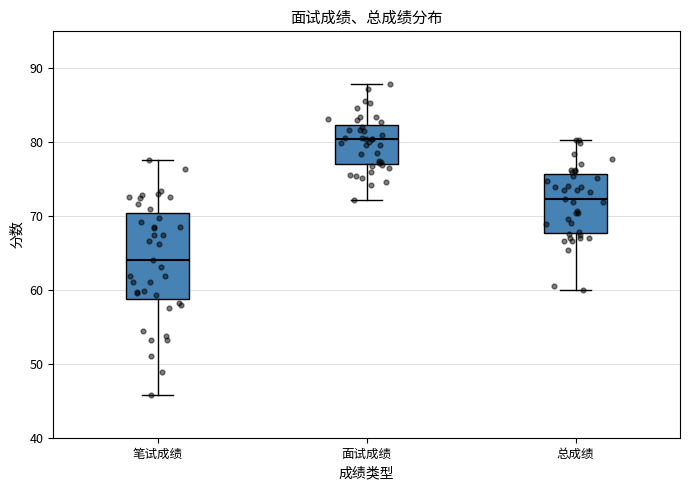

Comparing the boxes themselves (not the whiskers), which one is the tallest?

笔试成绩